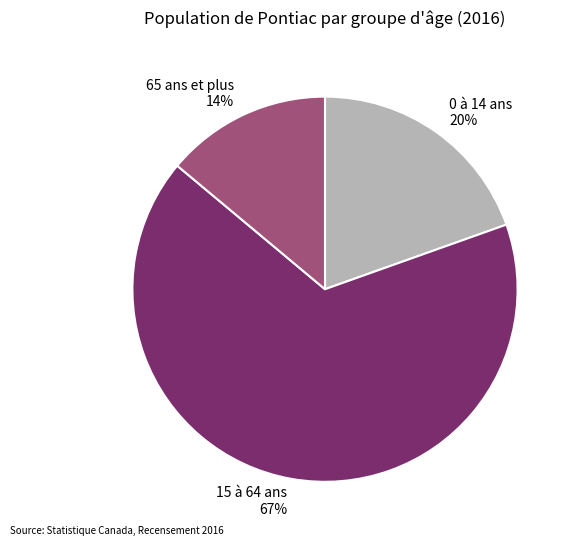

Rank the categories by value from lowest to highest.

65 ans et plus, 0 à 14 ans, 15 à 64 ans